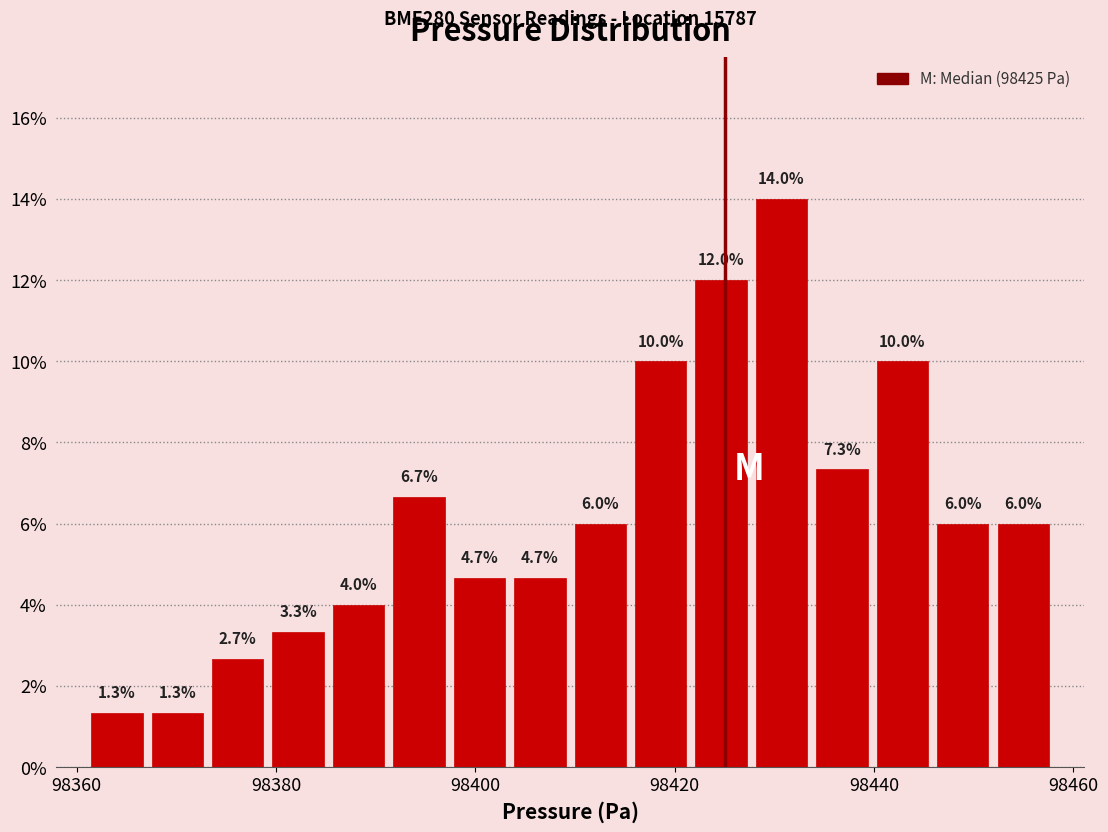

Around what value on the x-axis is the tallest bar? Give the approximate position of its centre, as read against the axis.

98430